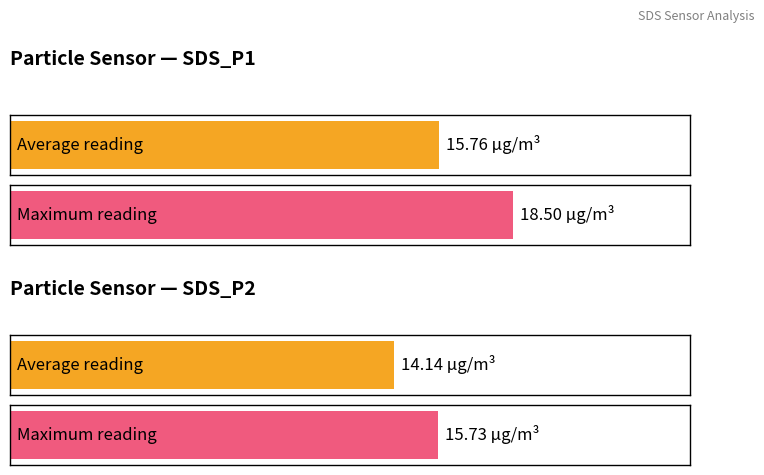

Which series has the largest total across all categories?

SDS_P1